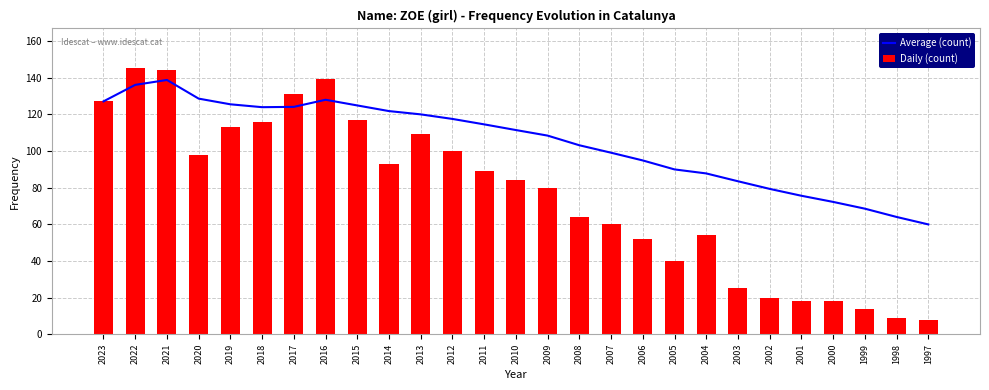

Reading right to left, list all the values displayed in this chart.

Average (count): 59.9	64.0	68.5	72.2	75.5	79.3	83.4	87.7	89.9	94.8	99.0	103.1	108.3	111.4	114.5	117.4	119.9	121.7	124.8	127.9	124.0	123.8	125.4	128.5	138.7	136.0	127.0
Daily (count): 8.0	9.0	14.0	18.0	18.0	20.0	25.0	54.0	40.0	52.0	60.0	64.0	80.0	84.0	89.0	100.0	109.0	93.0	117.0	139.0	131.0	116.0	113.0	98.0	144.0	145.0	127.0